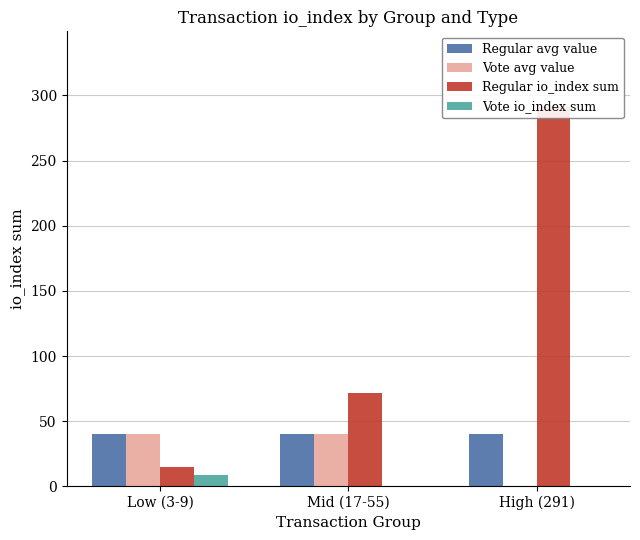

The Regular io_index sum series shows 15.0 at Low (3-9). True or false?

True